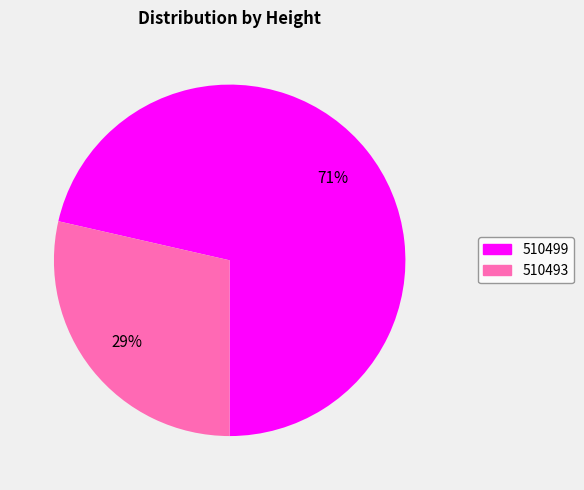

What percentage is the 510493 slice, to the nearest percent?

29%